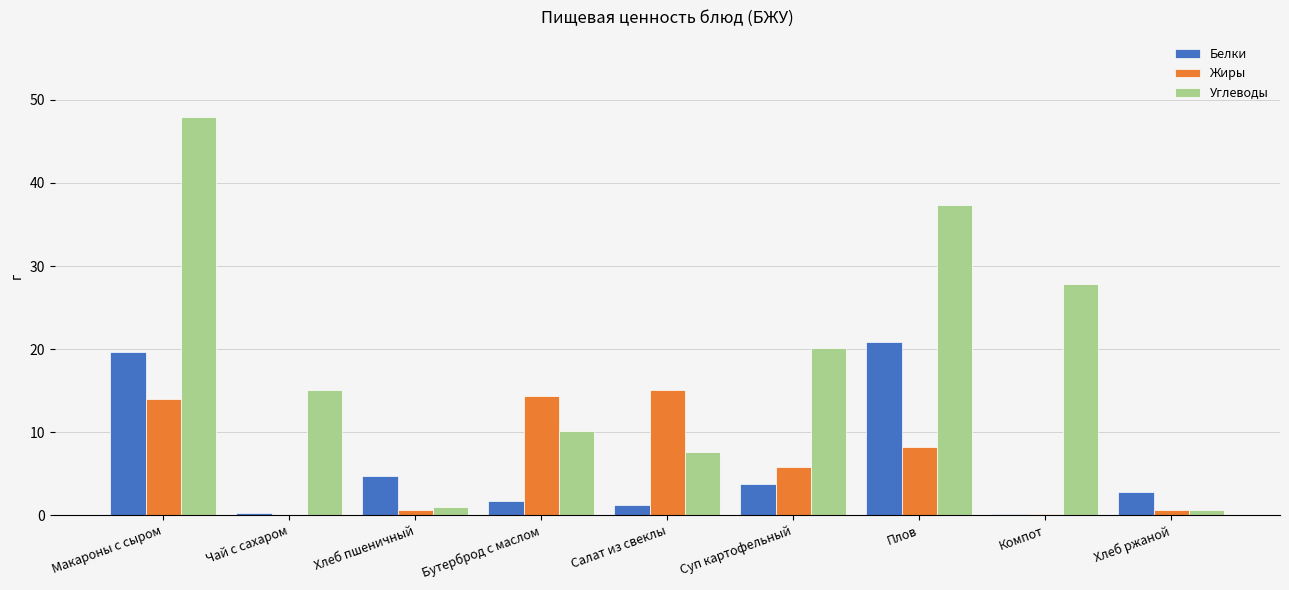

At which category is the sum across all series the highest?

Макароны с сыром